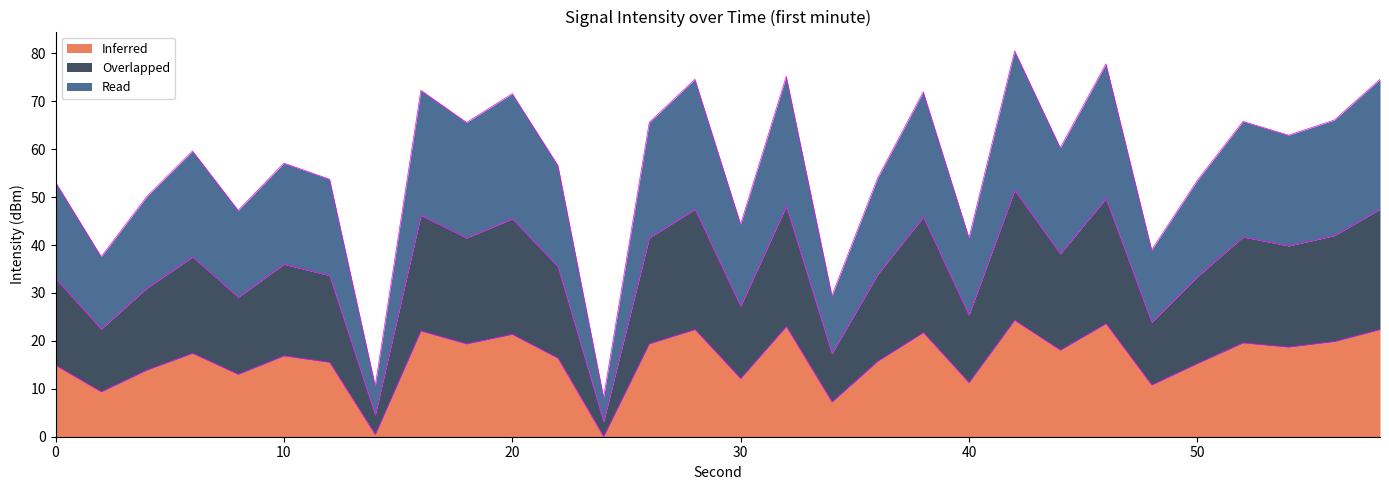

Where is the first local minimum for Read?

2